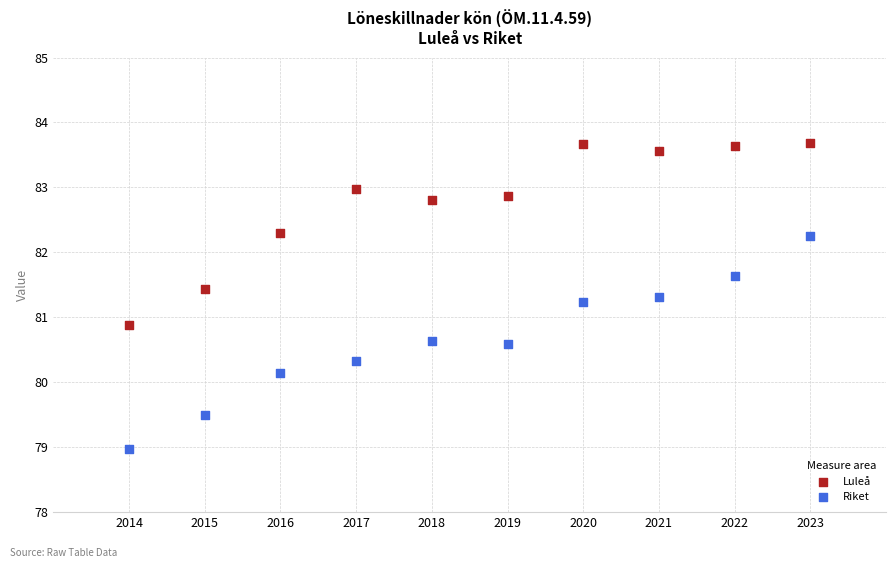

Which series contains the lowest Y value?

Riket